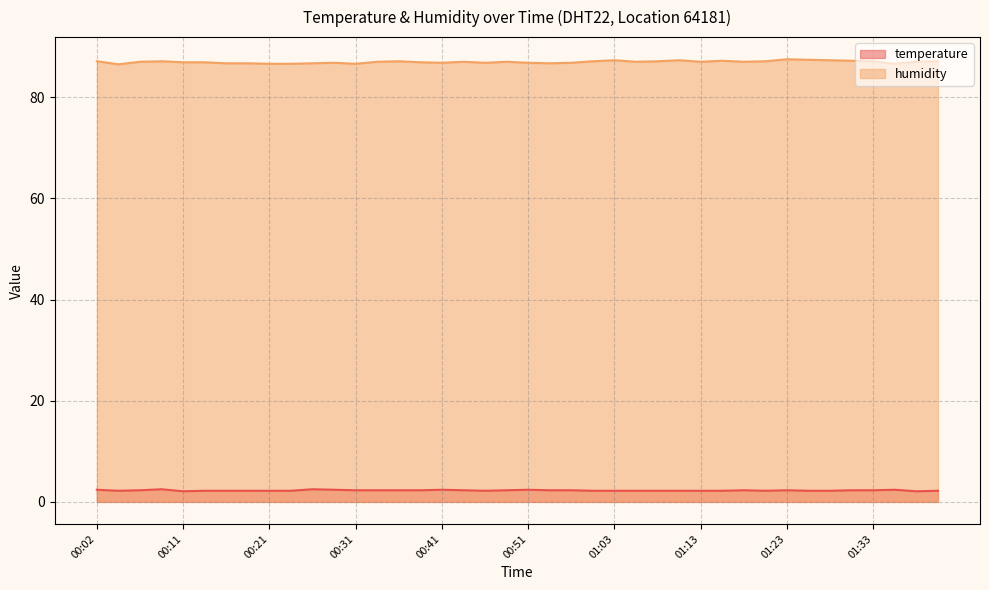

The value of temperature at 00:31 is 2.3. True or false?

True